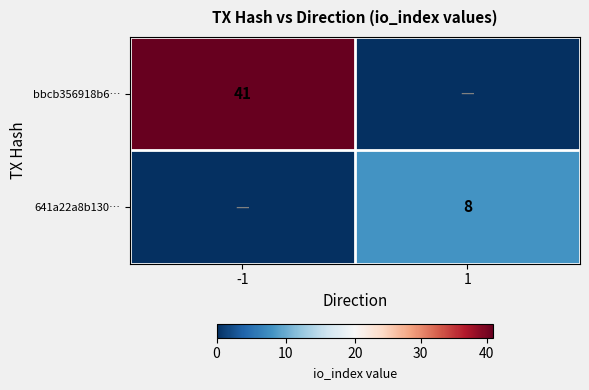

The bbcb356918b6… series shows 71 at -1. True or false?

False